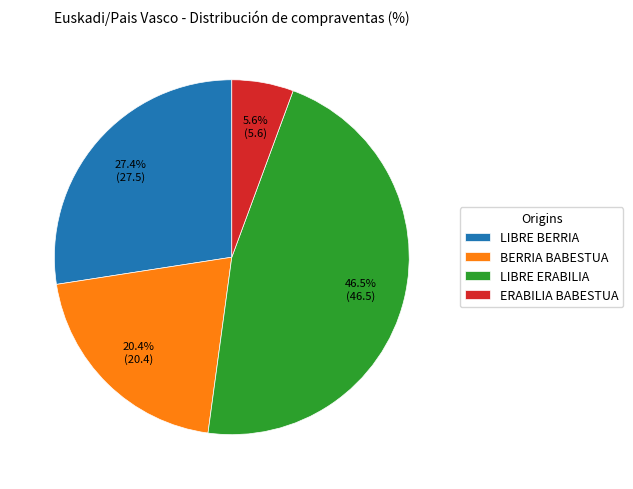

How many slices are in this pie chart?

4